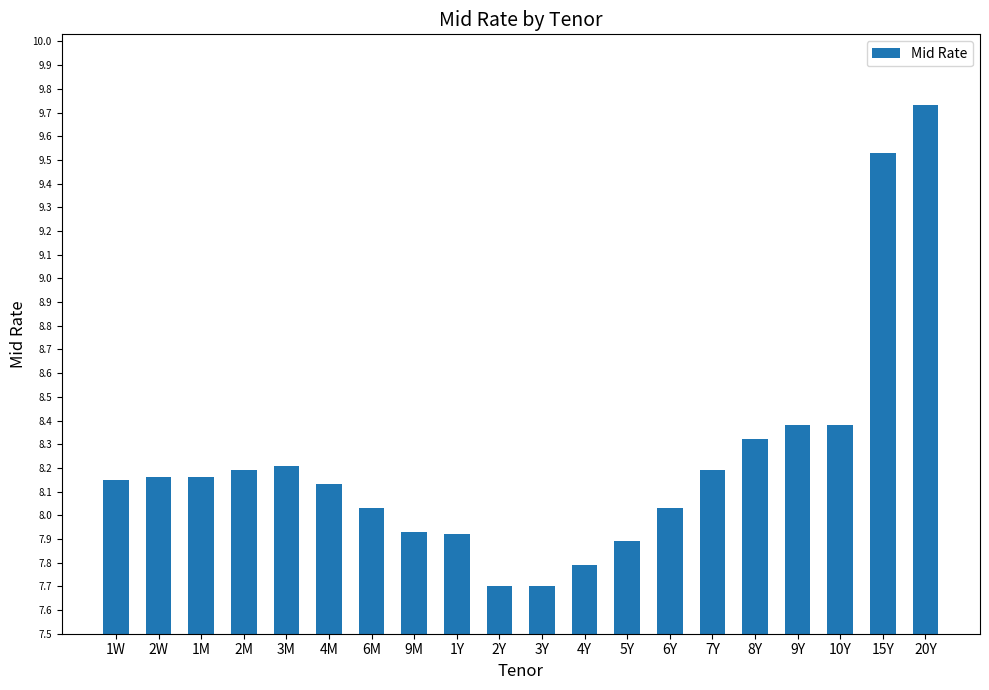

Are the bars horizontal?

No